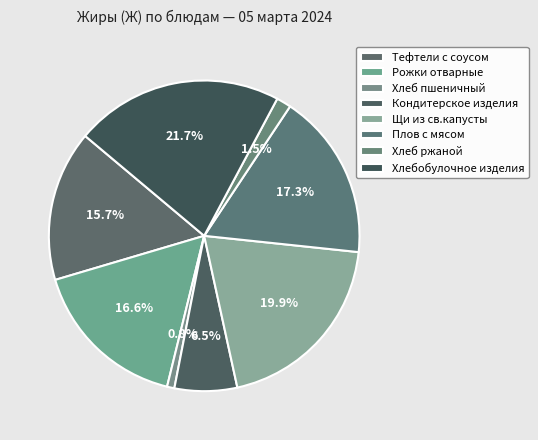

What percentage is the Кондитерское изделия slice, to the nearest percent?

7%